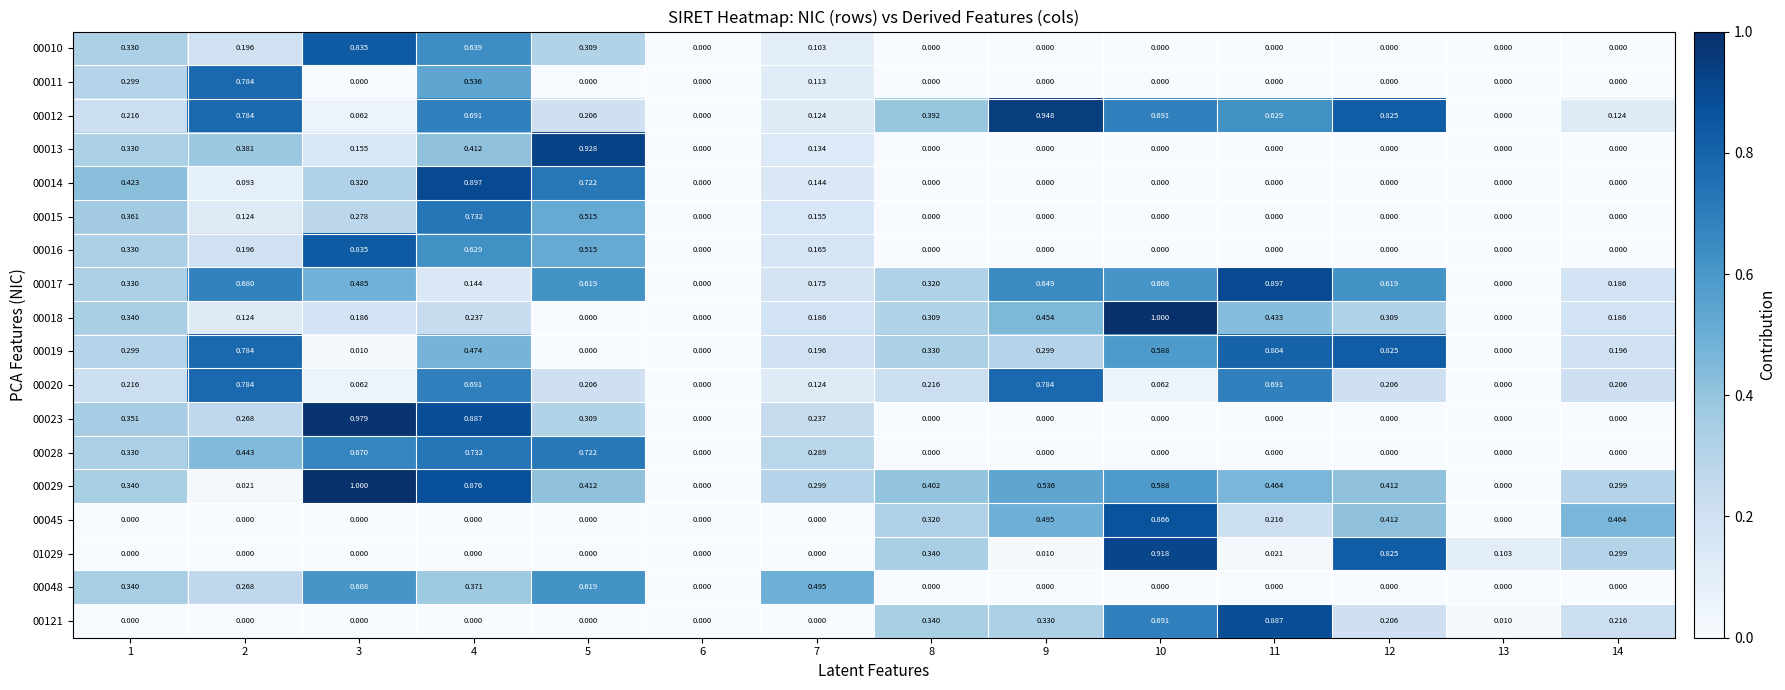

Is the value of 00016 at 4 greater than the value of 00010 at 13?

Yes